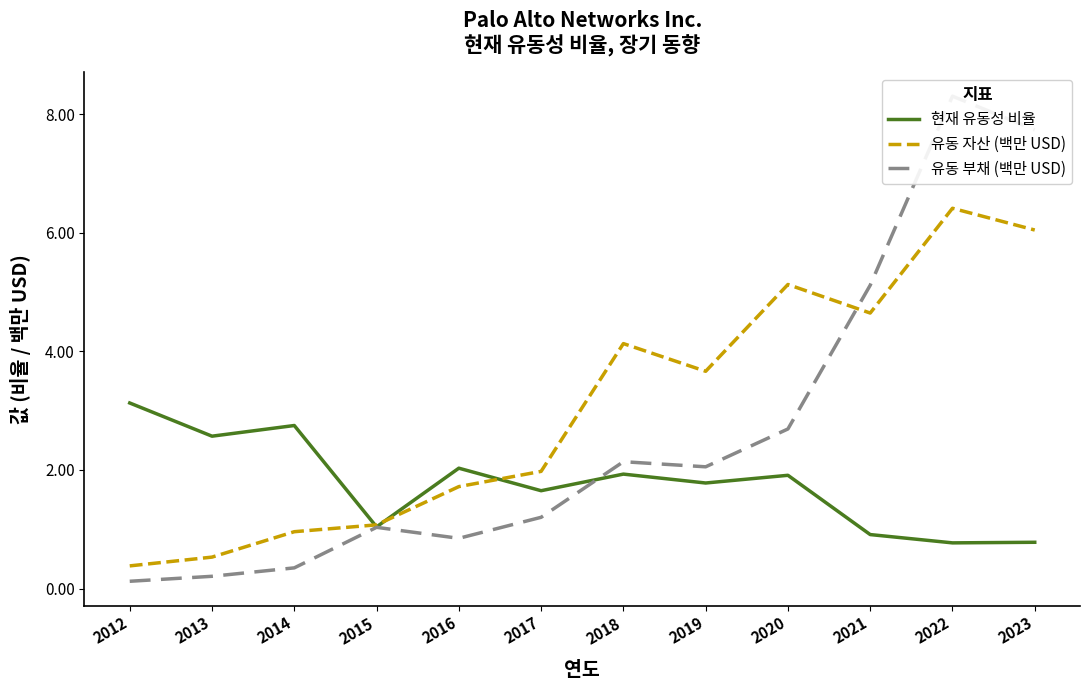

How many interior local peaks does the 현재 유동성 비율 series have?

4